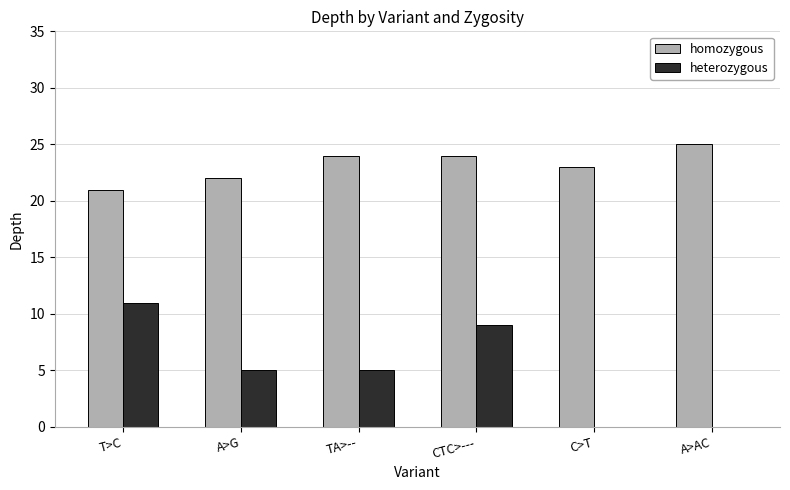

The value of homozygous at A>AC is 25. True or false?

True